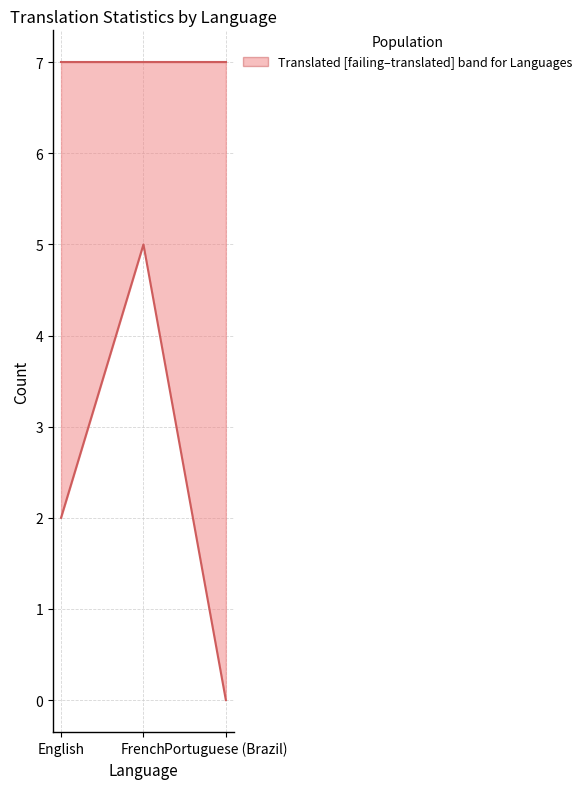

What is the label of the 2nd point from the left?

French